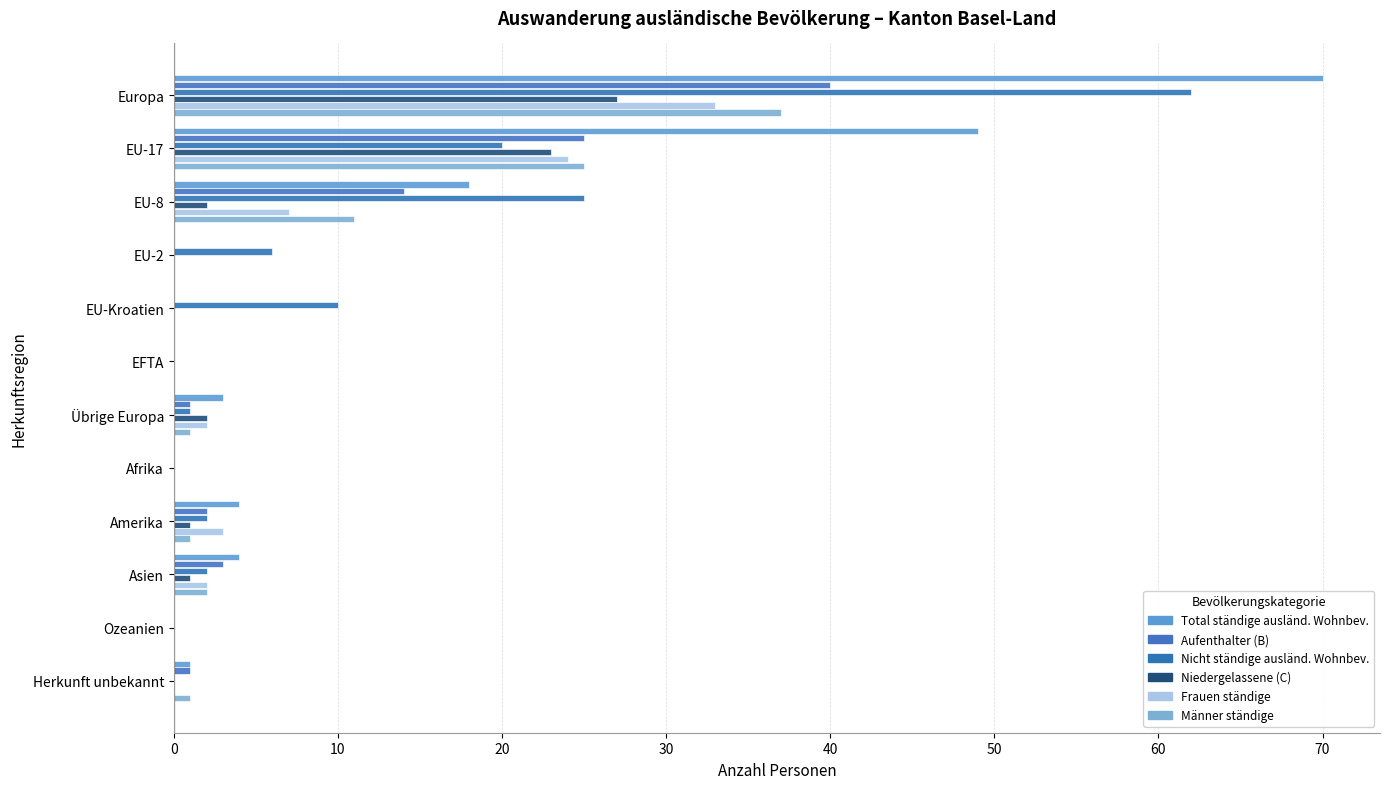

How many distinct data groups are displayed?

6